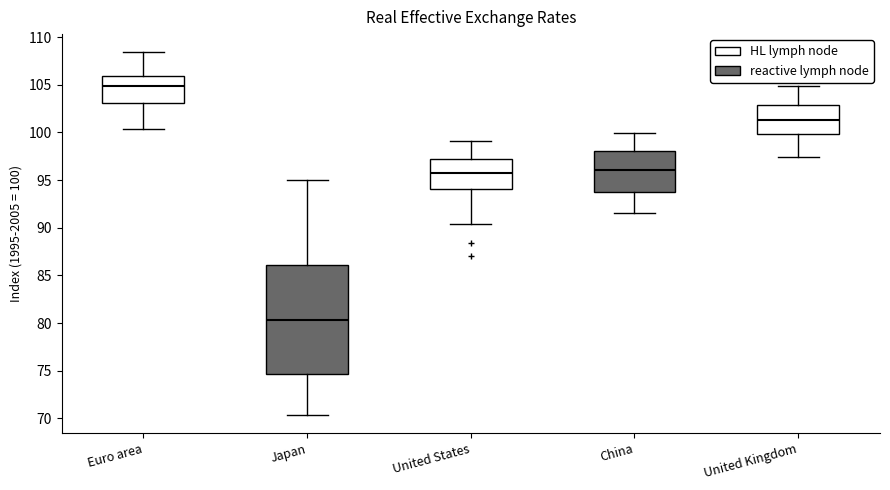

Where is the upper edge of the box for United Kingdom on the y-axis? The values are not printed on the chart, so give them approximately, as read against the axis.

103.0